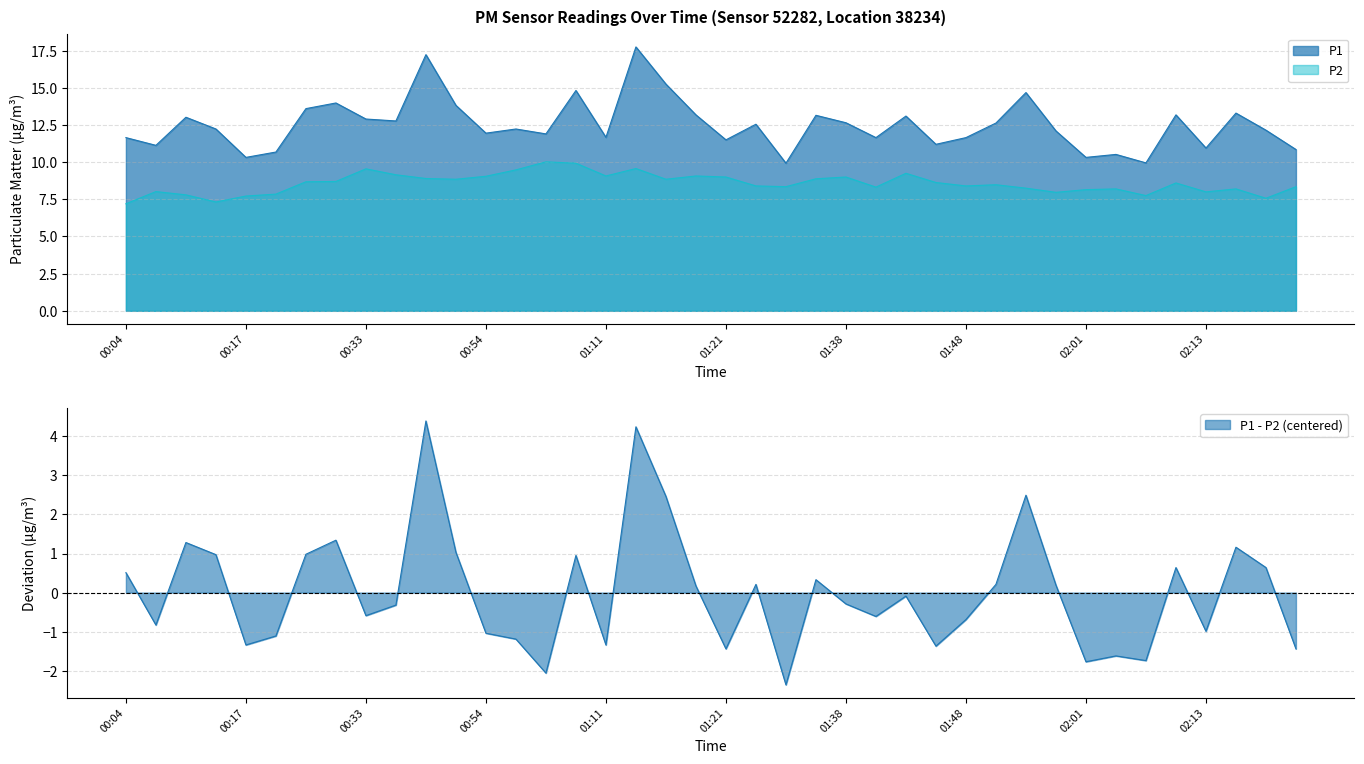

Which series changed the most between 00:09 and 02:03?

P1